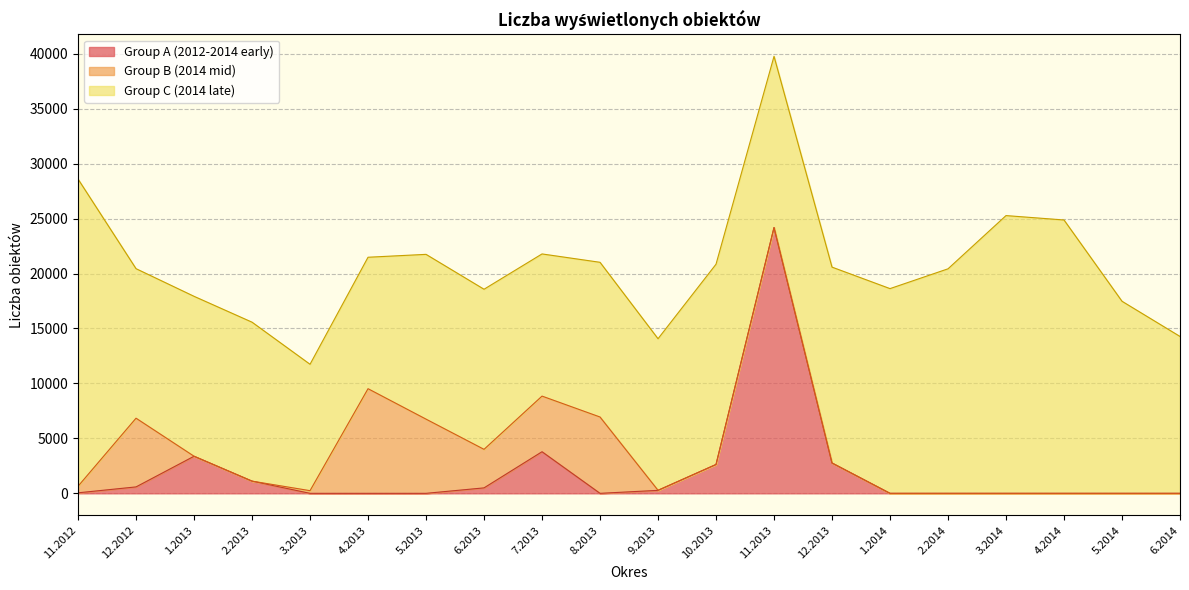

Rank the categories by value from lowest to highest.

3.2013, 4.2013, 5.2013, 8.2013, 1.2014, 2.2014, 3.2014, 4.2014, 5.2014, 6.2014, 11.2012, 9.2013, 6.2013, 12.2012, 2.2013, 10.2013, 12.2013, 1.2013, 7.2013, 11.2013